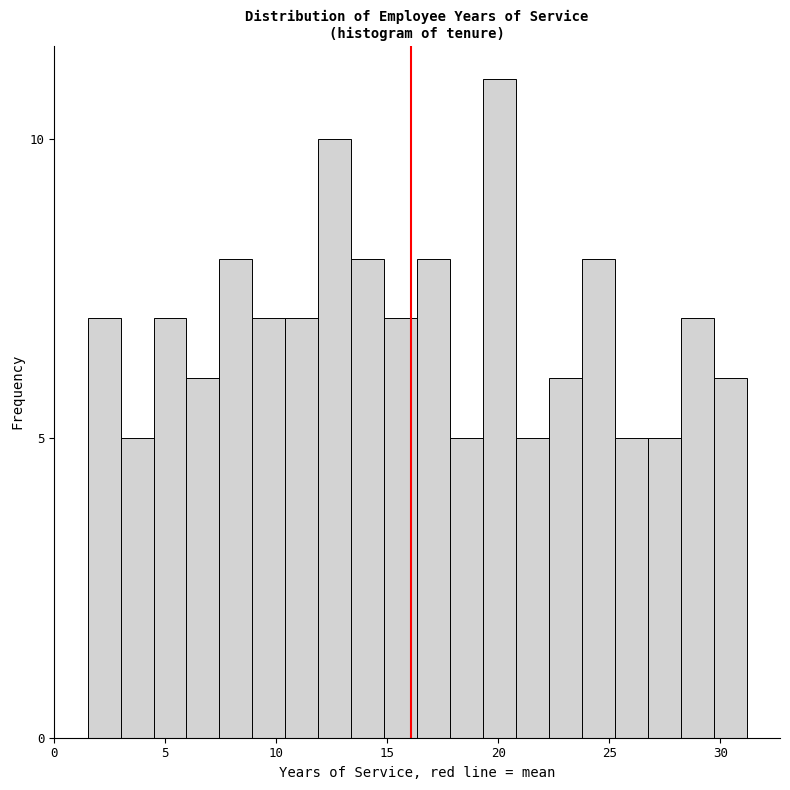

Read against the x-axis, roughly where is the centre of the tallest bar?

20.0